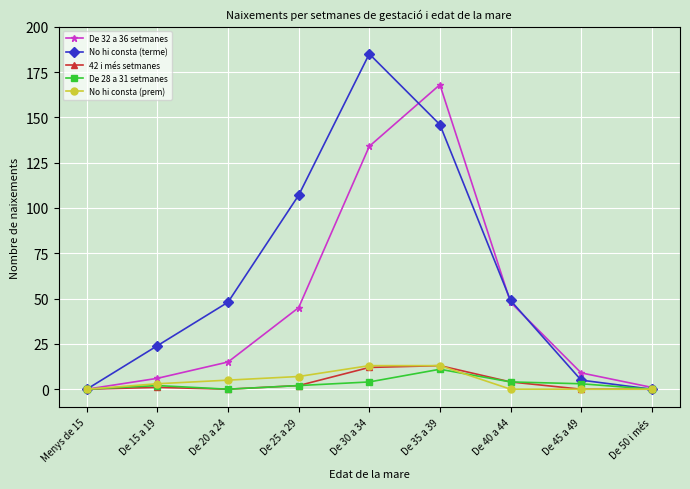

The De 32 a 36 setmanes series shows 168 at De 35 a 39. True or false?

True